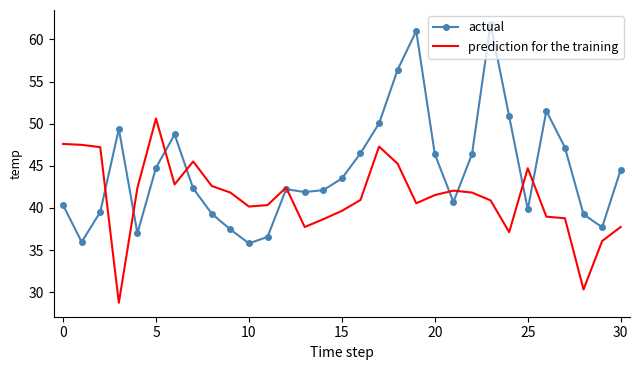

What is the smallest value displayed?

28.8